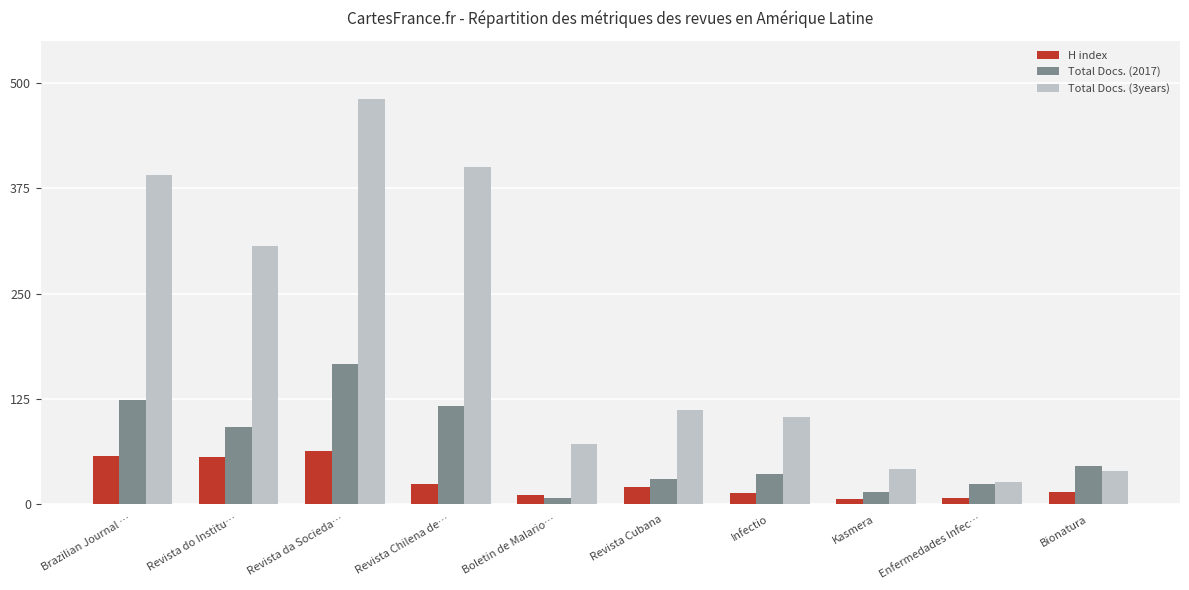

Rank the series at Revista da Socieda… from lowest to highest value.

H index, Total Docs. (2017), Total Docs. (3years)